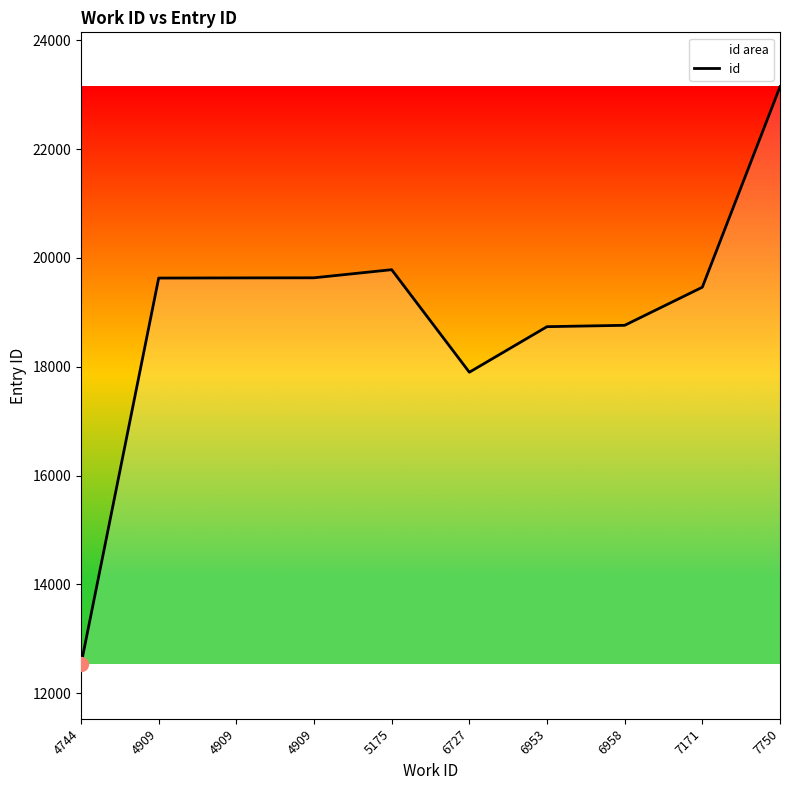

At which label is the value closest to 17838?

6727